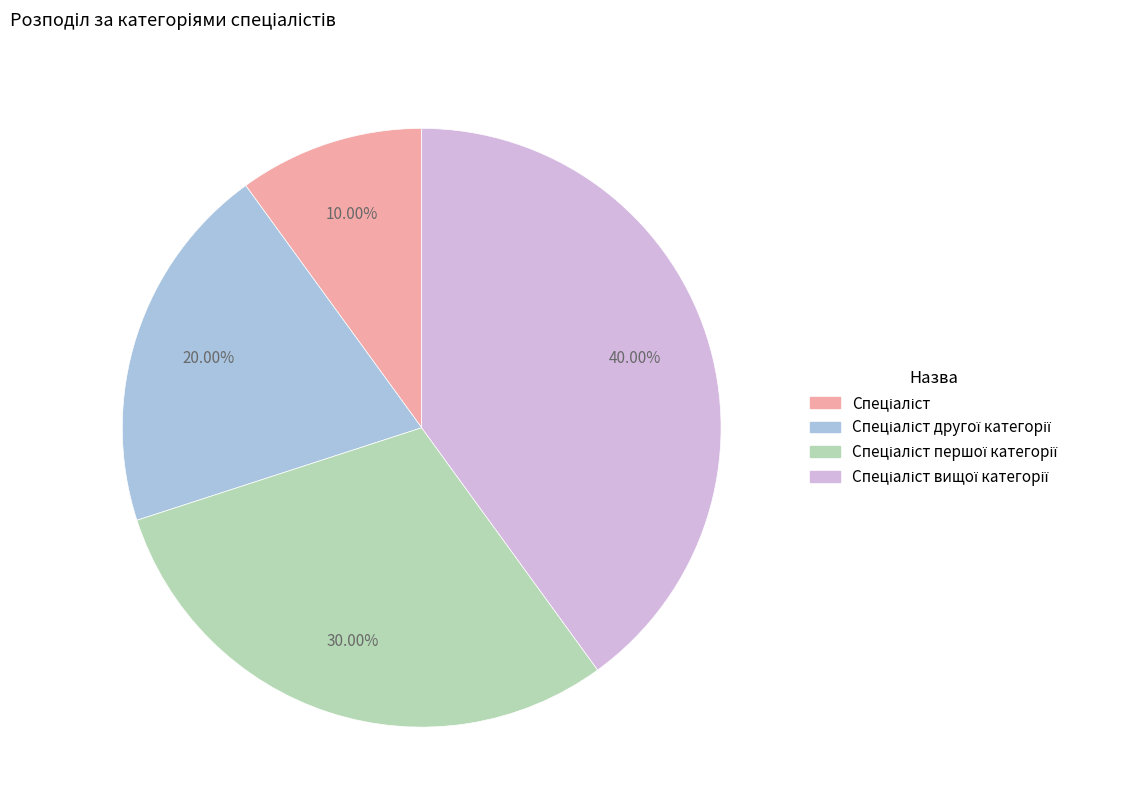

To the nearest percent, what is the average slice percentage?

25%